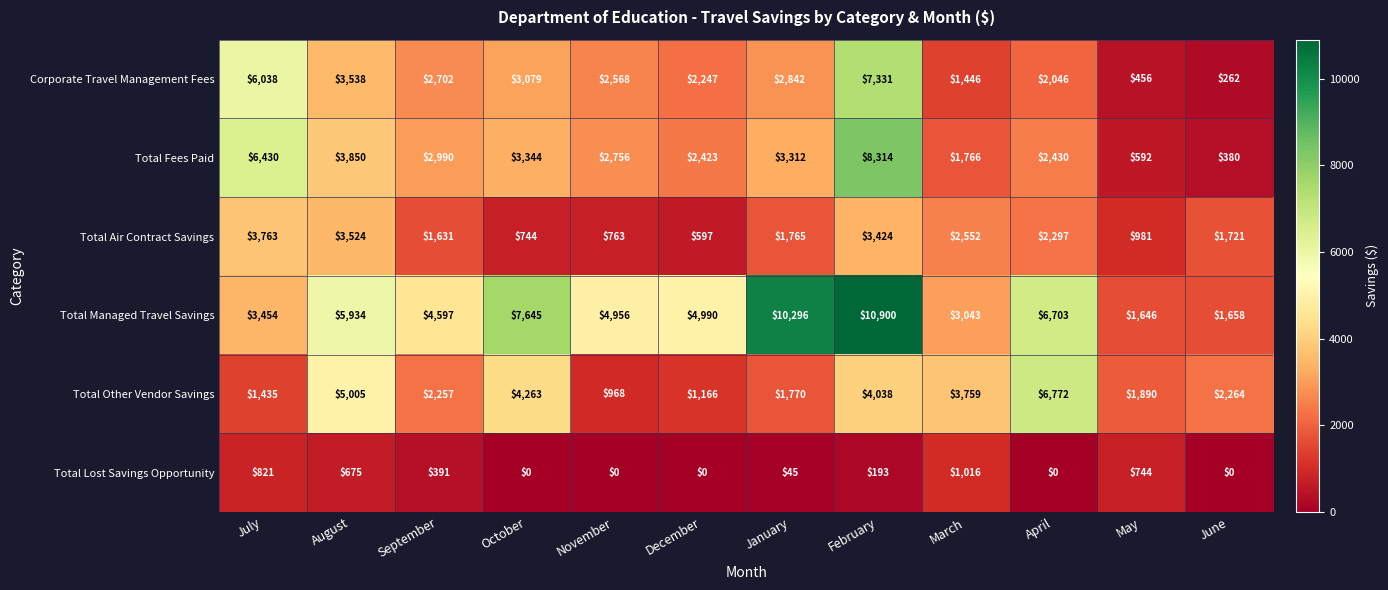

Which series has the widest spread of values?

Total Managed Travel Savings